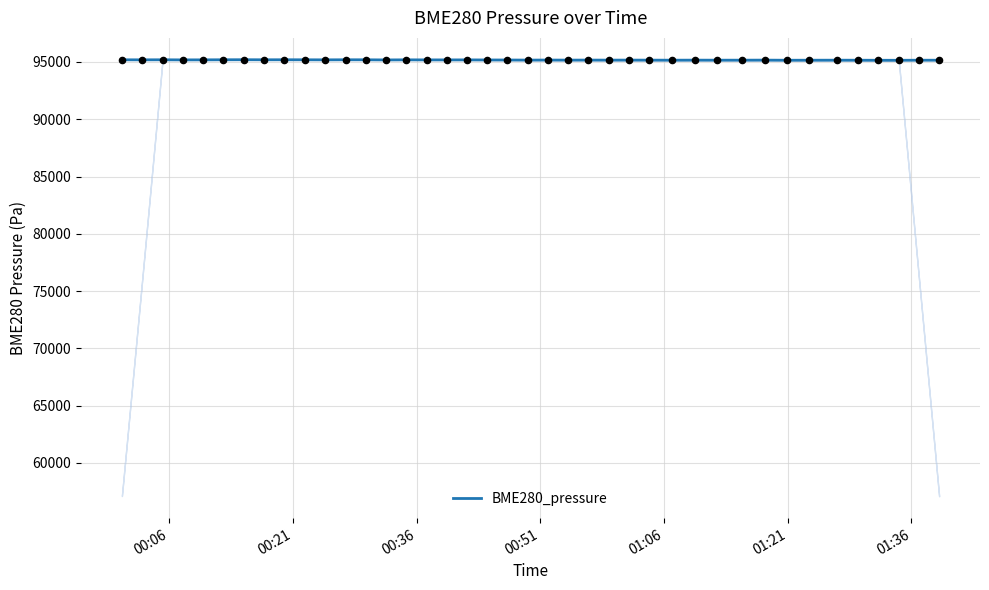

What is the highest value of the BME280_pressure series?

95193.7